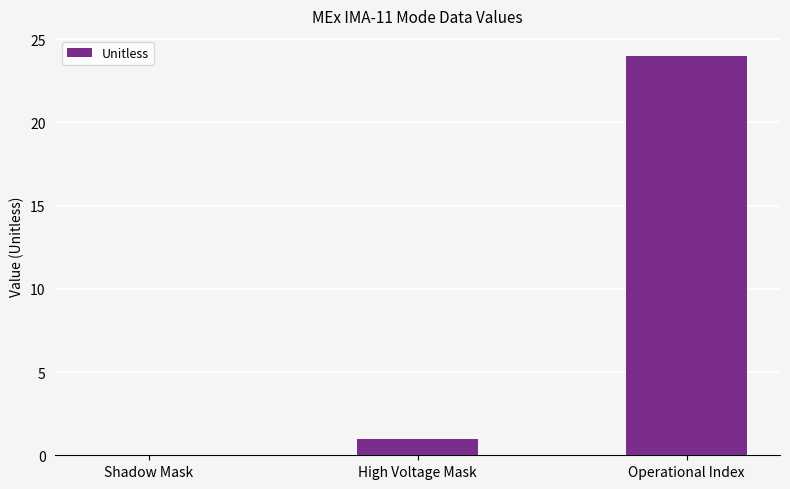

True or false: the data shows -13 at Shadow Mask.

False